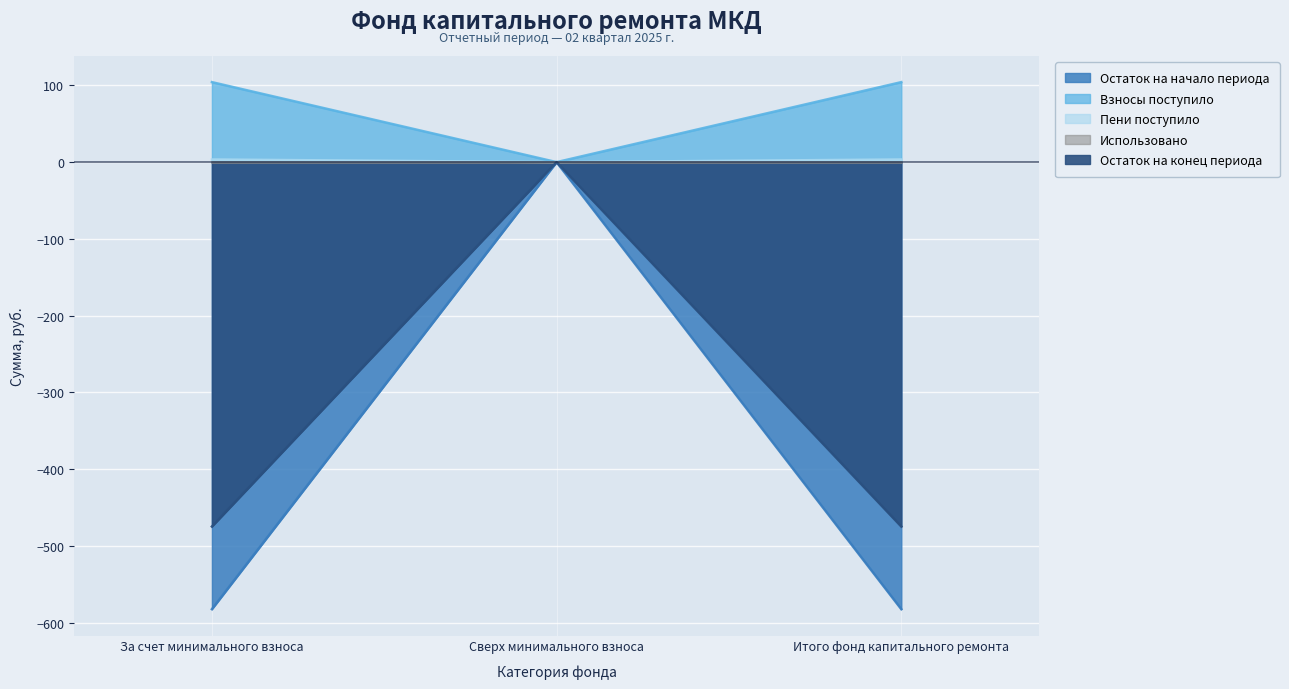

Reading left to right, transcribe all the data shown in this chart.

Остаток на начало периода: -582.4	0.0	-582.4
Взносы поступило: 3.4	0.0	3.4
Пени поступило: 104.2	0.0	104.2
Остаток на конец периода: -474.8	0.0	-474.8